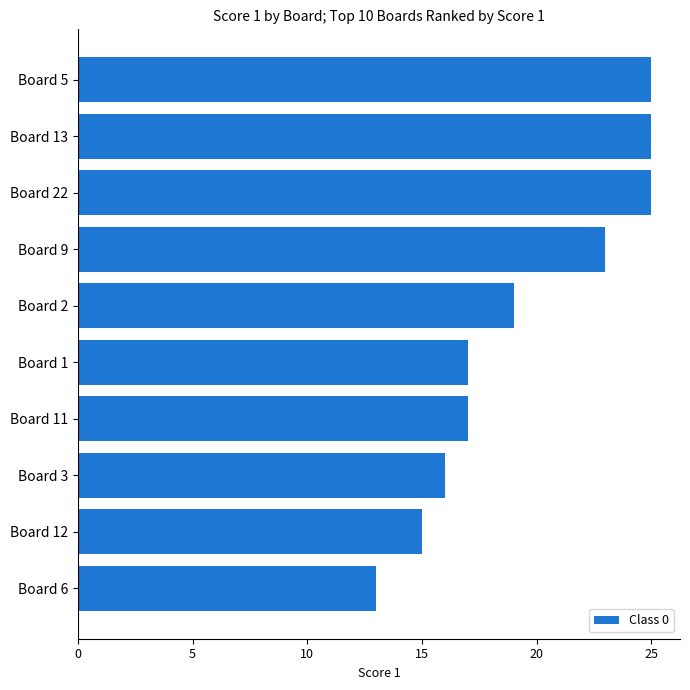

What is the average value?

20